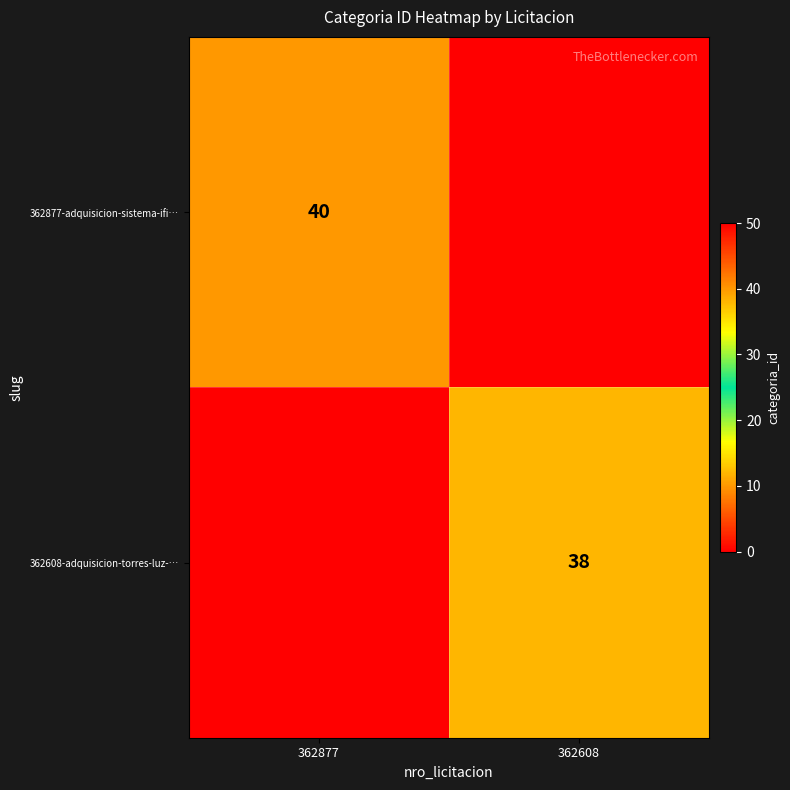

At how many categories does at least one series exceed 24?

2